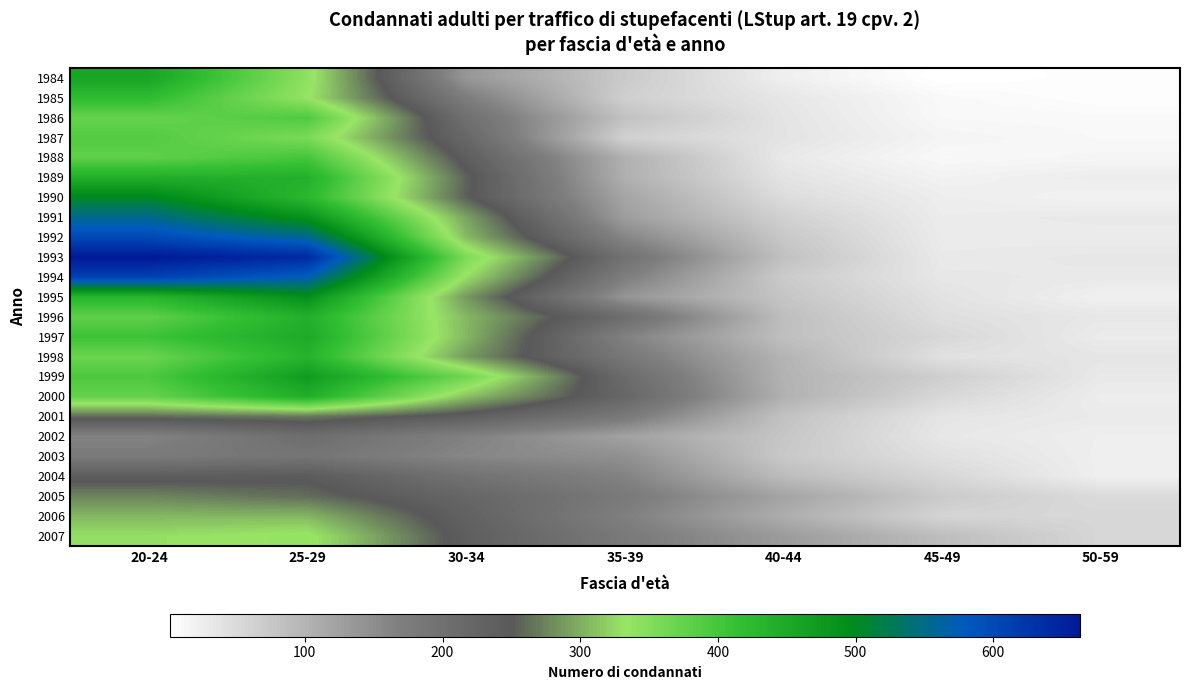

Reading left to right, transcribe all the data shown in this chart.

1984: 20-24=457	25-29=341	30-34=138	35-39=72	40-44=24	45-49=2	50-59=6
1985: 20-24=421	25-29=335	30-34=174	35-39=65	40-44=35	45-49=11	50-59=5
1986: 20-24=374	25-29=392	30-34=202	35-39=83	40-44=38	45-49=12	50-59=11
1987: 20-24=389	25-29=356	30-34=219	35-39=63	40-44=39	45-49=17	50-59=12
1988: 20-24=379	25-29=400	30-34=239	35-39=105	40-44=32	45-49=12	50-59=16
1989: 20-24=442	25-29=439	30-34=257	35-39=106	40-44=39	45-49=20	50-59=27
1990: 20-24=505	25-29=427	30-34=255	35-39=120	40-44=48	45-49=26	50-59=20
1991: 20-24=555	25-29=485	30-34=294	35-39=129	40-44=63	45-49=28	50-59=32
1992: 20-24=600	25-29=558	30-34=308	35-39=160	40-44=75	45-49=29	50-59=28
1993: 20-24=663	25-29=641	30-34=356	35-39=198	40-44=83	45-49=31	50-59=34
1994: 20-24=610	25-29=573	30-34=329	35-39=172	40-44=71	45-49=34	50-59=32
1995: 20-24=431	25-29=490	30-34=288	35-39=140	40-44=78	45-49=40	50-59=23
1996: 20-24=379	25-29=440	30-34=306	35-39=207	40-44=87	45-49=45	50-59=34
1997: 20-24=407	25-29=449	30-34=306	35-39=166	40-44=86	45-49=54	50-59=29
1998: 20-24=370	25-29=434	30-34=289	35-39=184	40-44=100	45-49=42	50-59=37
1999: 20-24=394	25-29=472	30-34=366	35-39=211	40-44=102	45-49=66	50-59=32
2000: 20-24=374	25-29=442	30-34=311	35-39=221	40-44=104	45-49=54	50-59=27
2001: 20-24=261	25-29=269	30-34=237	35-39=181	40-44=82	45-49=37	50-59=30
2002: 20-24=164	25-29=205	30-34=167	35-39=124	40-44=77	45-49=34	50-59=25
2003: 20-24=179	25-29=190	30-34=159	35-39=147	40-44=74	45-49=43	50-59=24
2004: 20-24=240	25-29=245	30-34=196	35-39=164	40-44=90	45-49=55	50-59=24
2005: 20-24=276	25-29=262	30-34=222	35-39=180	40-44=121	45-49=71	50-59=50
2006: 20-24=305	25-29=305	30-34=231	35-39=169	40-44=109	45-49=58	50-59=55
2007: 20-24=329	25-29=337	30-34=238	35-39=180	40-44=132	45-49=88	50-59=55